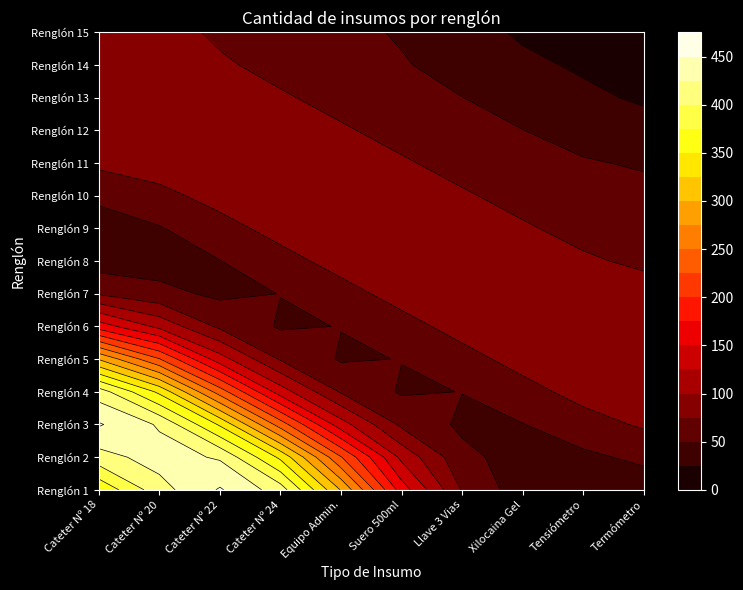

Which series has the widest spread of values?

Cateter Nº 18